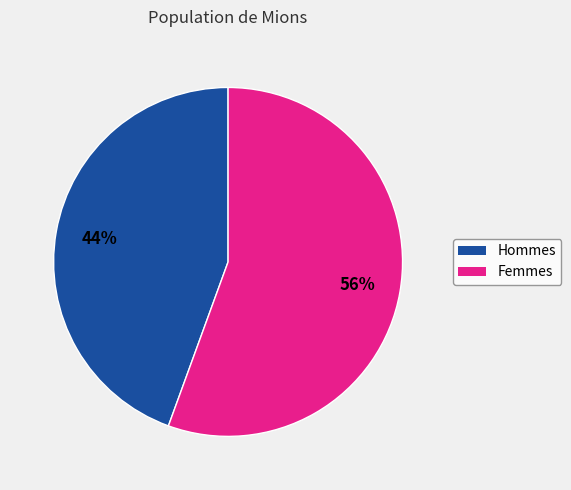

To the nearest percent, what is the average slice percentage?

50%